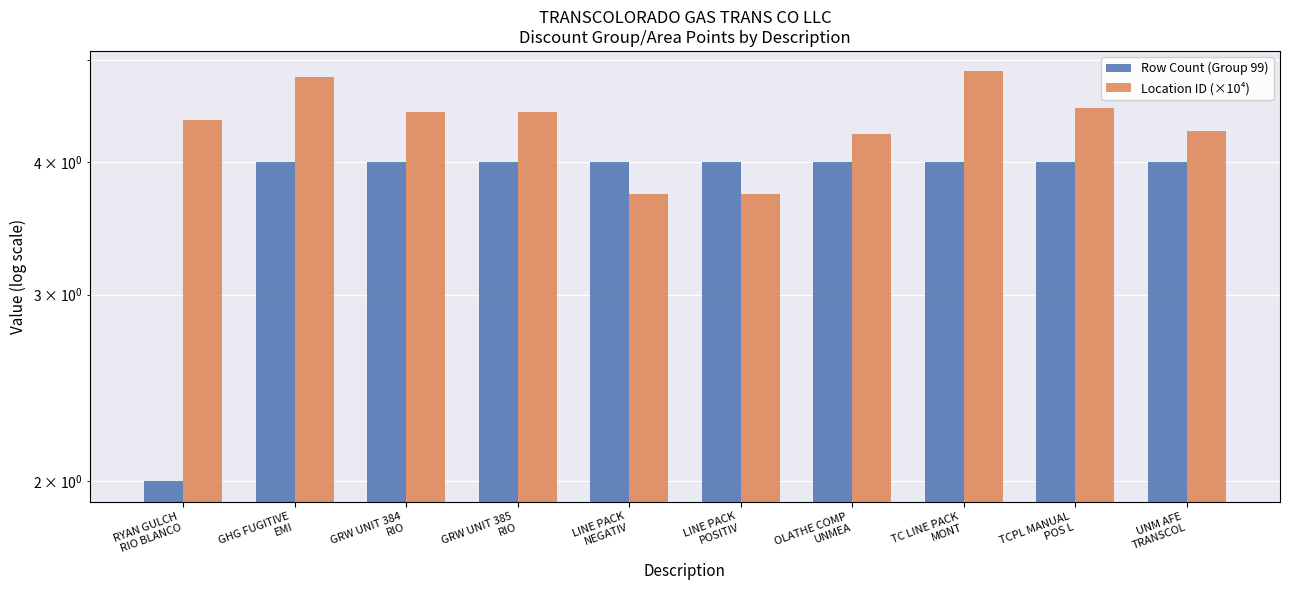

Between UNM AFE
TRANSCOL and RYAN GULCH
RIO BLANCO, which is larger?

UNM AFE
TRANSCOL